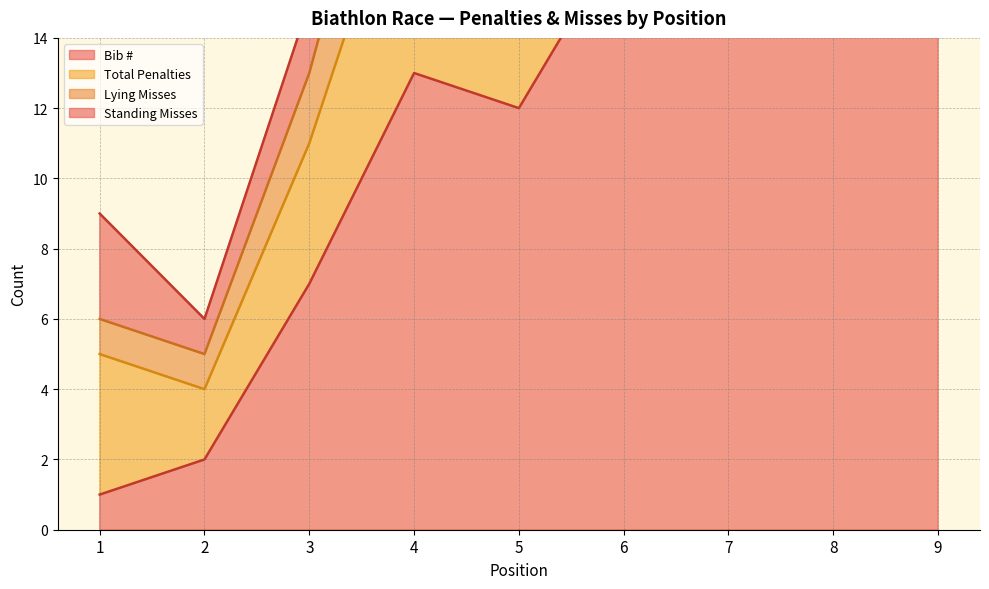

True or false: Bib # and Total Penalties intersect in this chart.

False